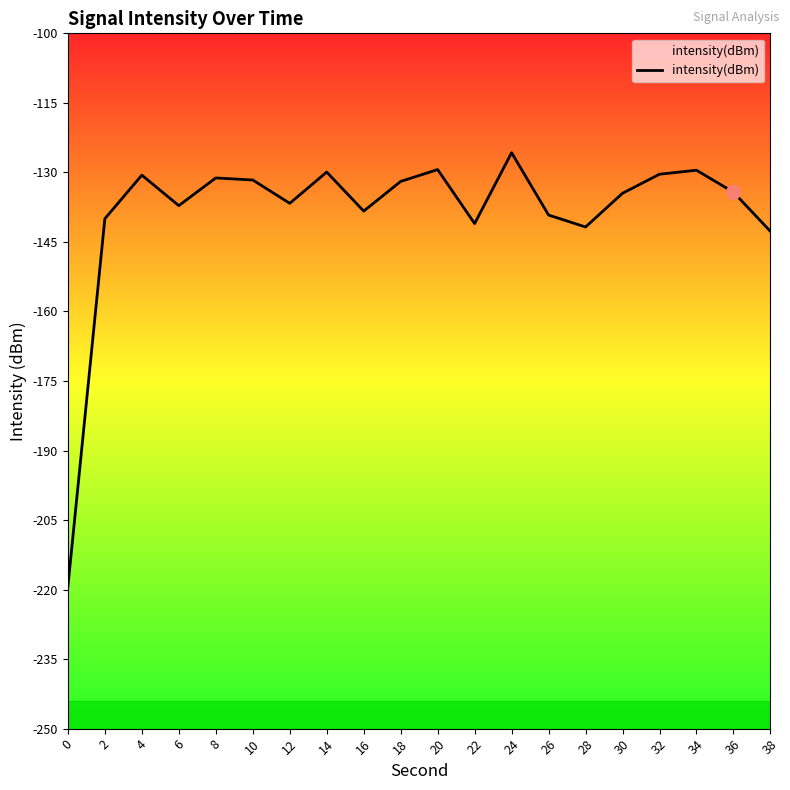

What is the value of the 11th point from the left?

-129.4